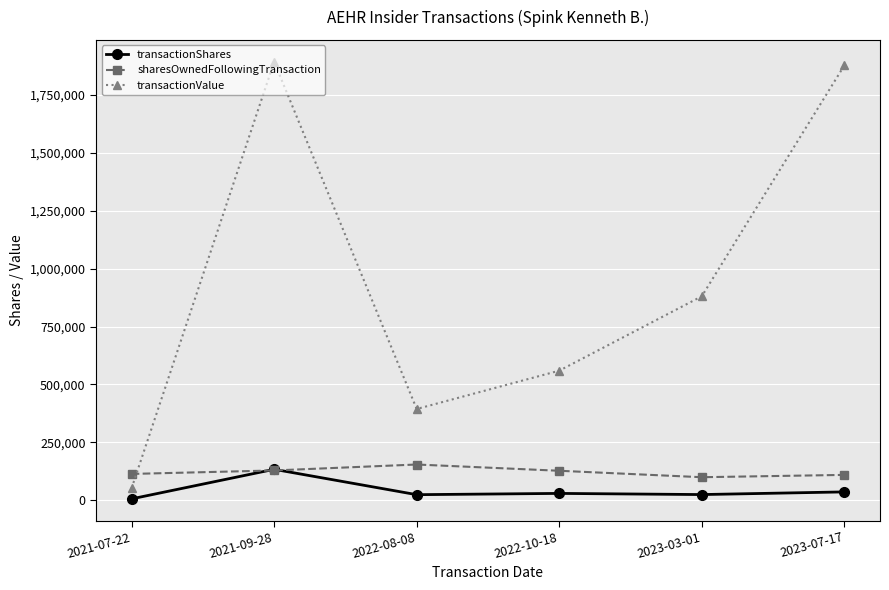

How many categories are shown in the chart?

6